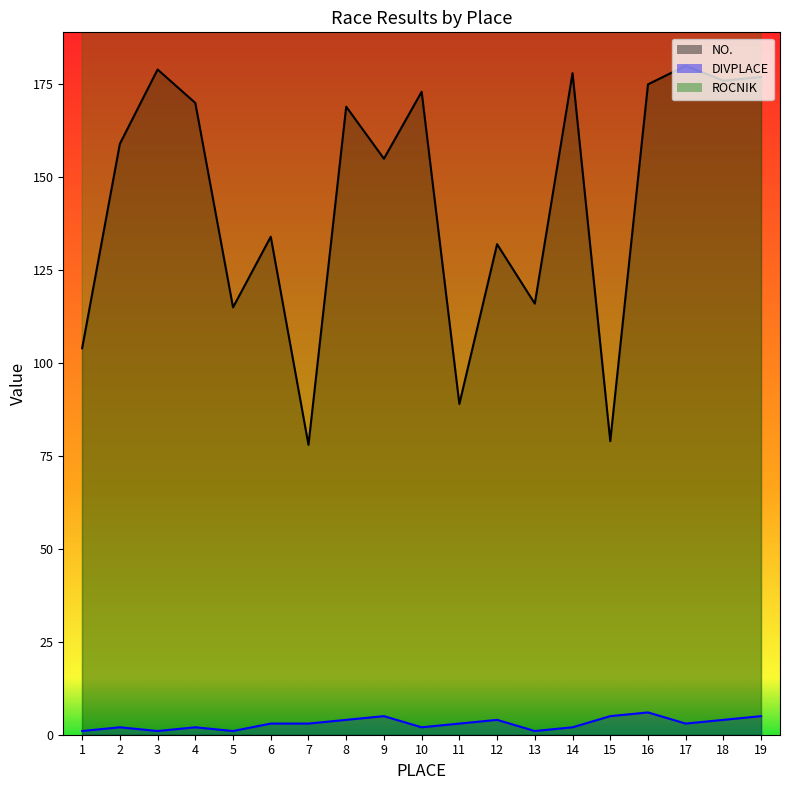

What are all the series names shown in the legend?

NO., DIVPLACE, ROCNIK